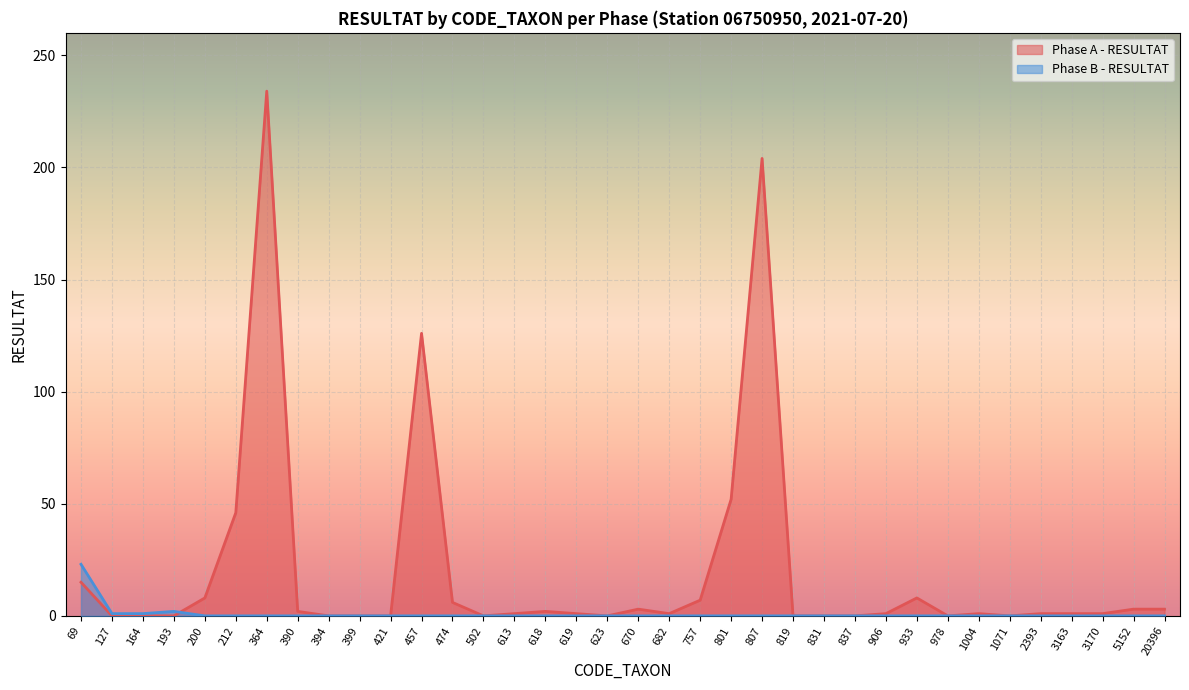

What is the maximum value shown in the chart?

234